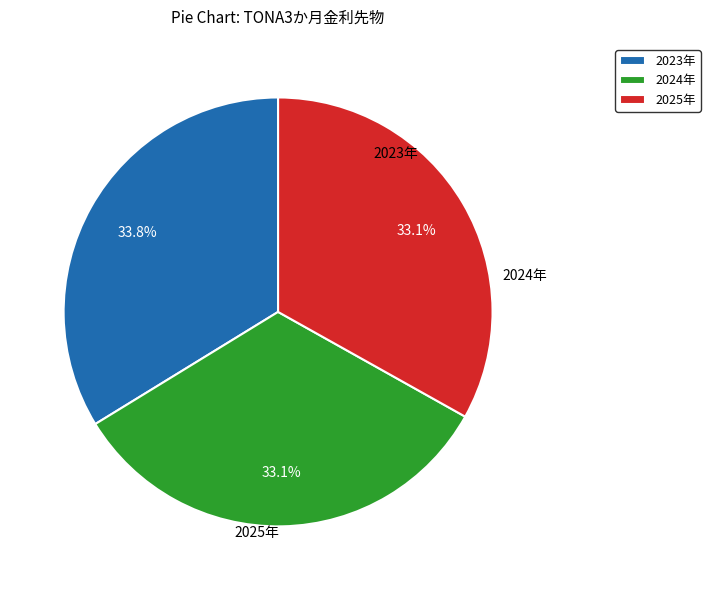

What percentage is NOT represented by 2024年?

66.9%